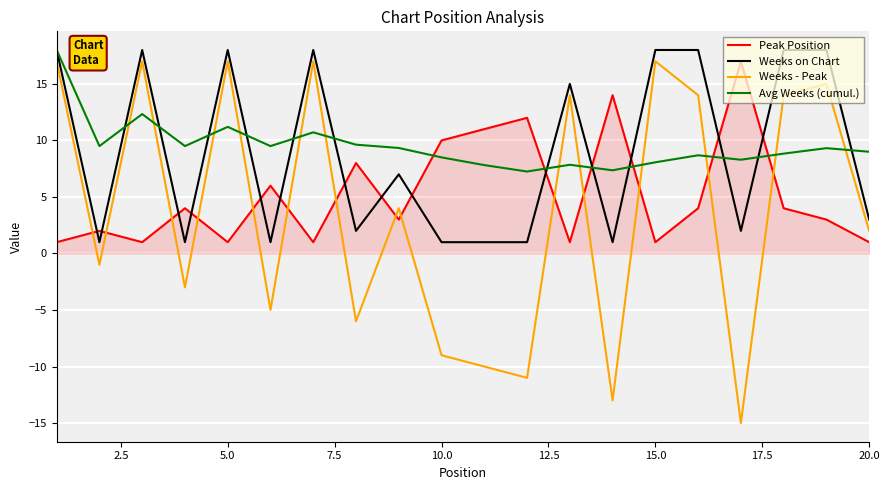

What is the minimum value for Weeks - Peak?

-15.0